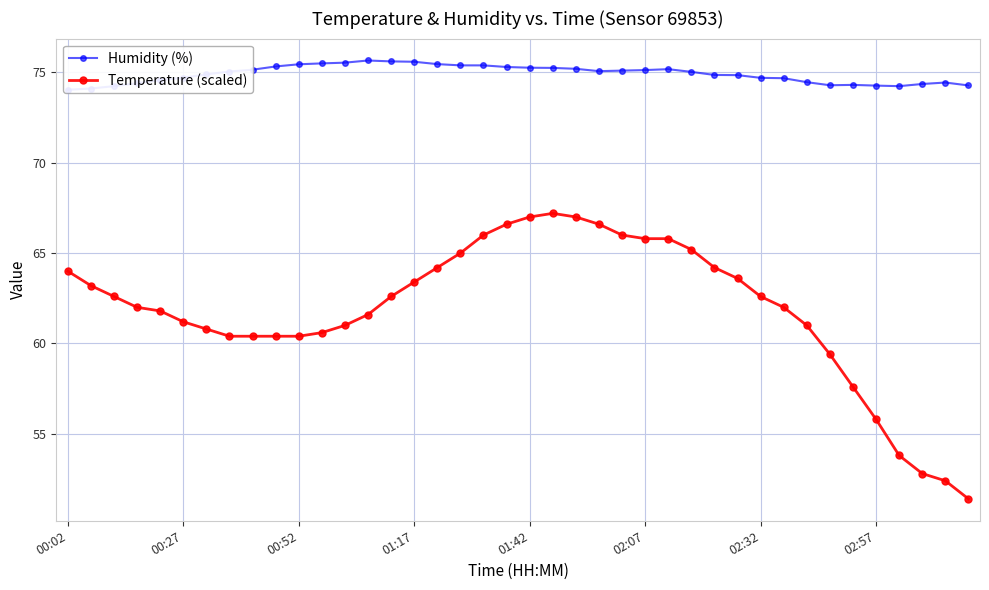

True or false: Humidity (%) has more than 2 interior local peaks.

True